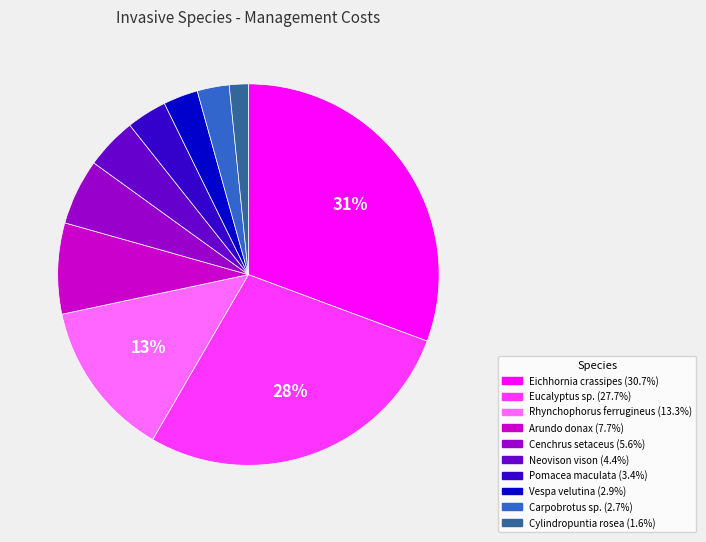

Which slice is the largest?

Eichhornia crassipes